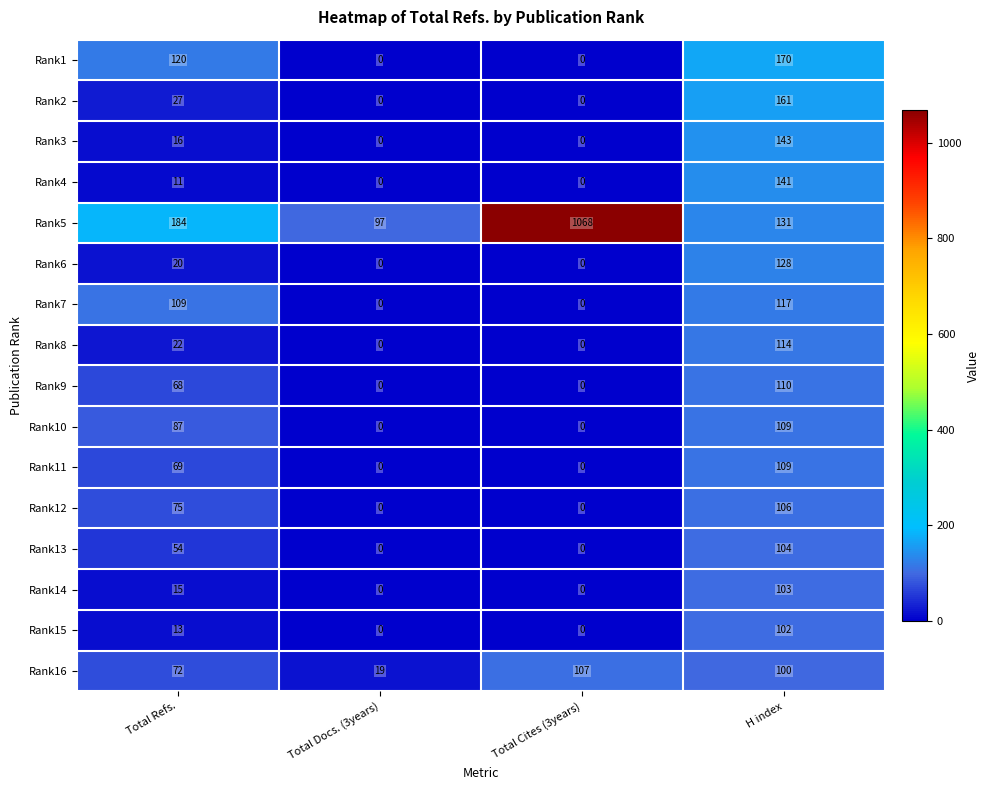

What is the difference between the highest and lowest values at Total Docs. (3years)?

97